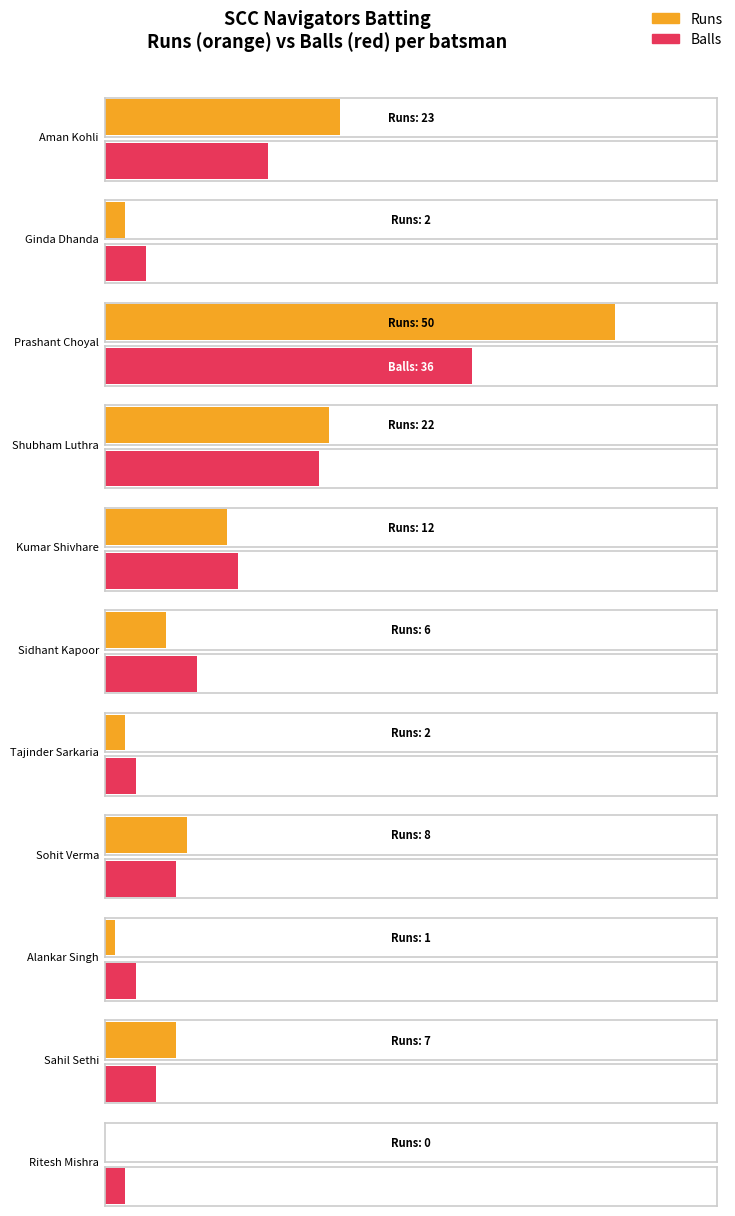

Which series changed the most between Tajinder Sarkaria and Alankar Singh?

Runs